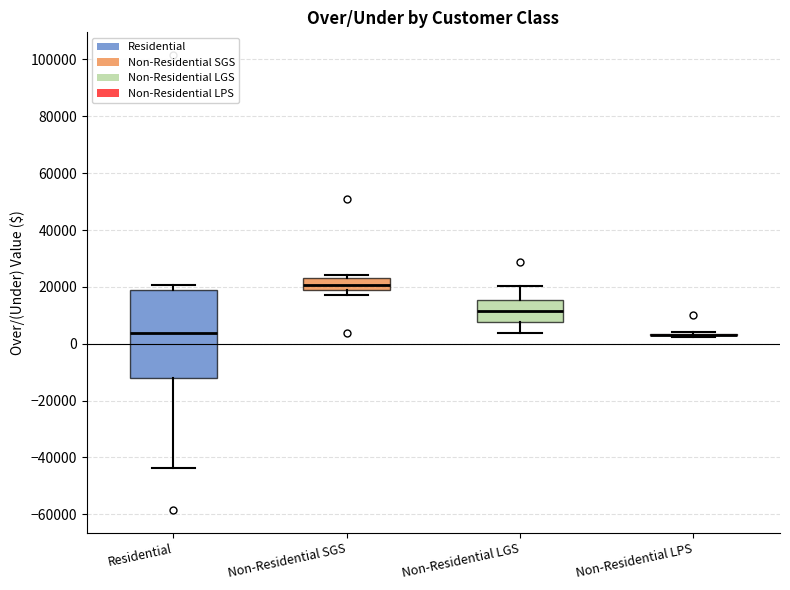

Reading left to right, transcribe this box plot: for each box, give where its median line is, the range the box spans, and where its two whiskers end, as read against the y-axis. The values are not printed on the chart, so give them approximately, as read against the axis.

Residential: median 4000, box -12000 to 18000, whiskers -44000 to 20000
Non-Residential SGS: median 20000, box 18000 to 24000, whiskers 18000 (just below the box's lower edge) to 24000 (just above the box's upper edge)
Non-Residential LGS: median 12000, box 8000 to 16000, whiskers 4000 to 20000
Non-Residential LPS: box collapsed to a line at 4000, whiskers 2000 to 4000